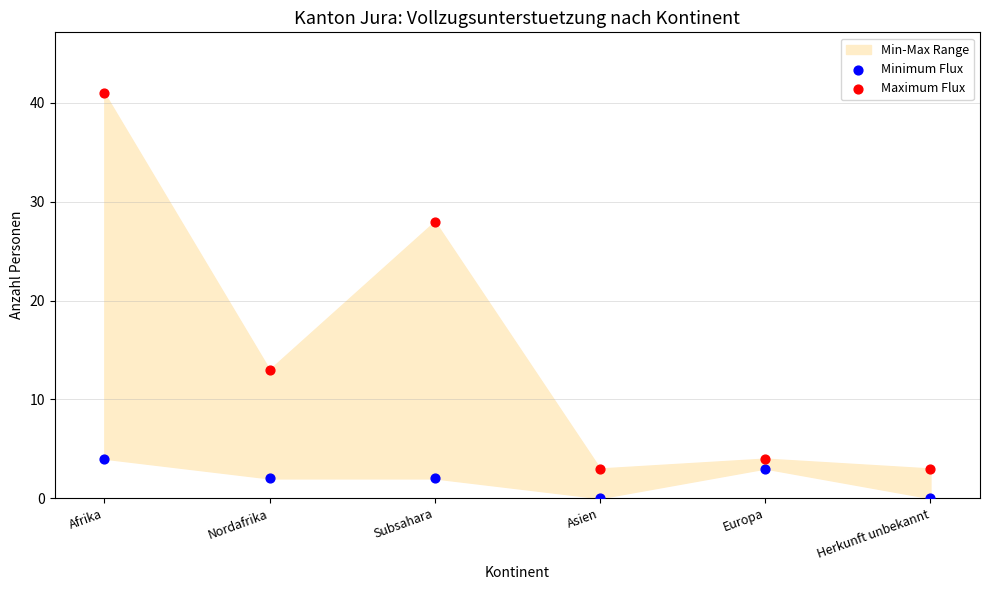

Across all data points, what is the average Y value?

9